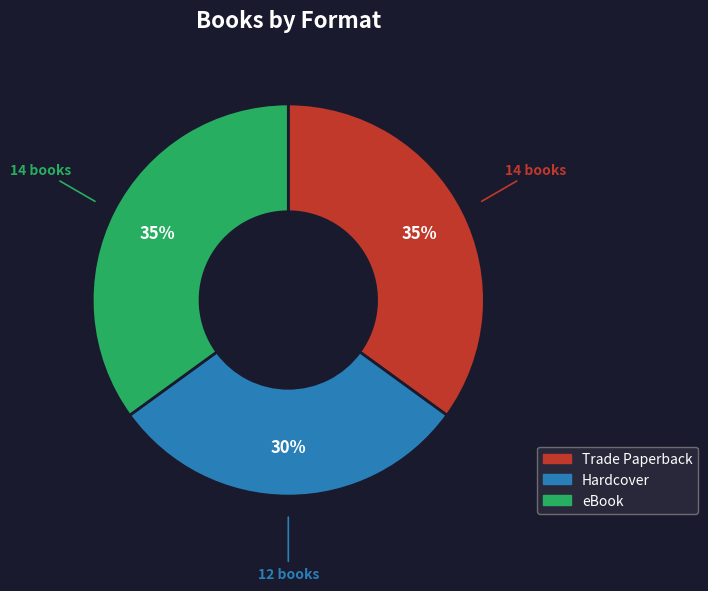

Which category has the smallest portion of the pie?

Hardcover